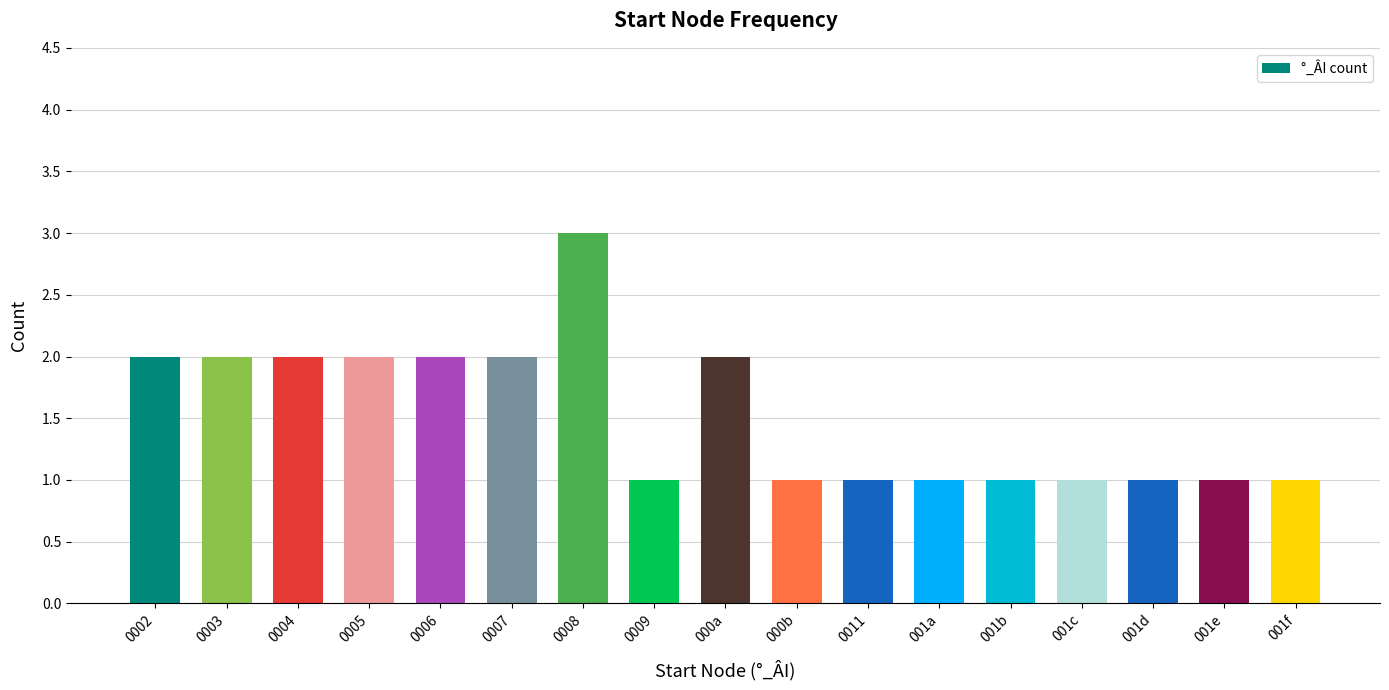

How many values are between 1 and 2?

16